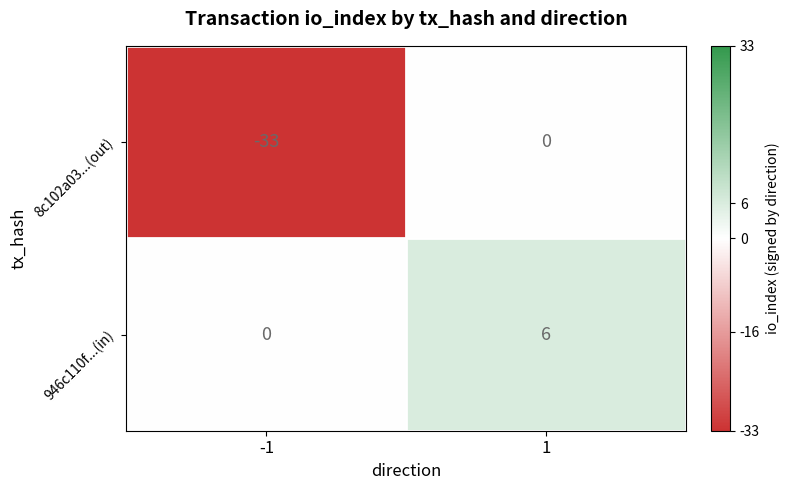

List the series in order of their overall mean, highest first.

946c110f...(in), 8c102a03...(out)